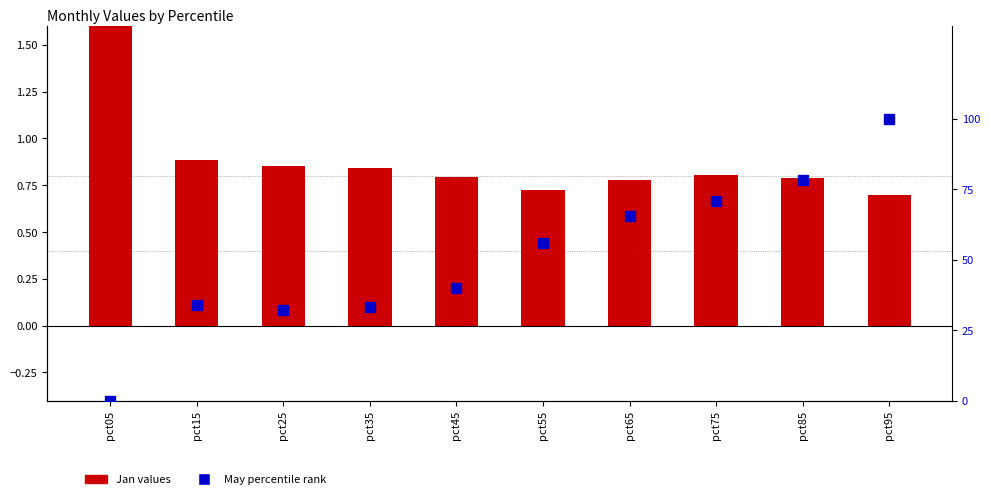

How many distinct data groups are displayed?

2